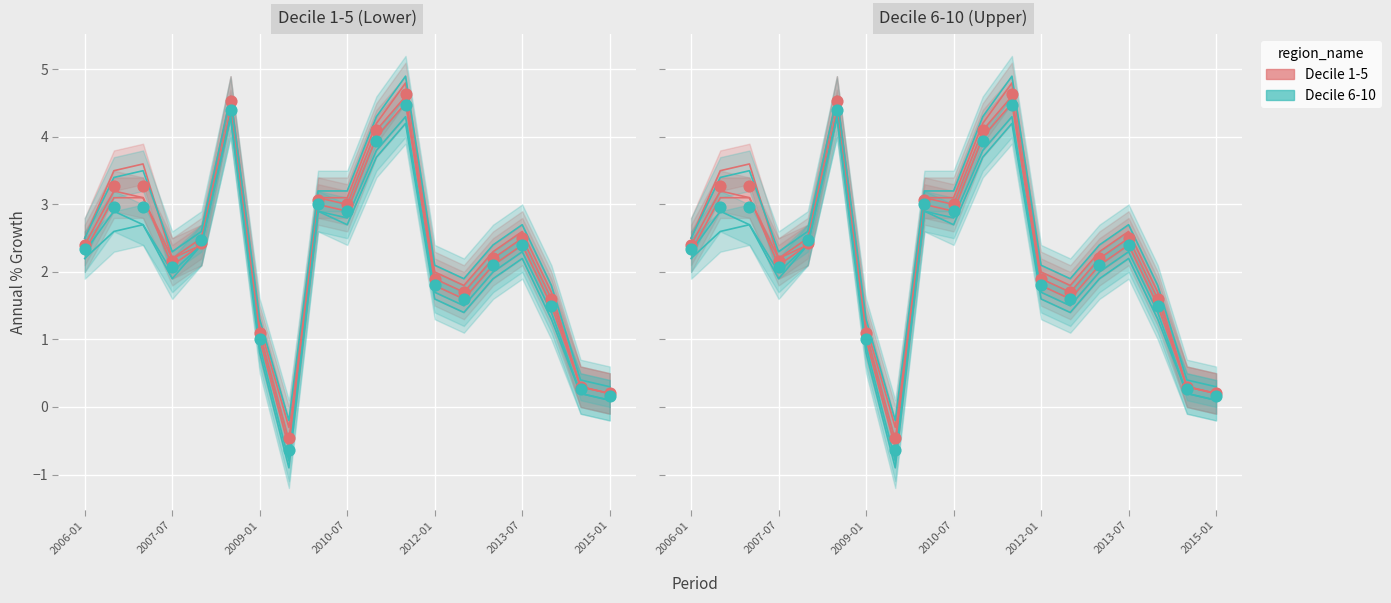

Is the value of Decile 1-5 at 8 greater than the value of Decile 6-10 at 9?

Yes